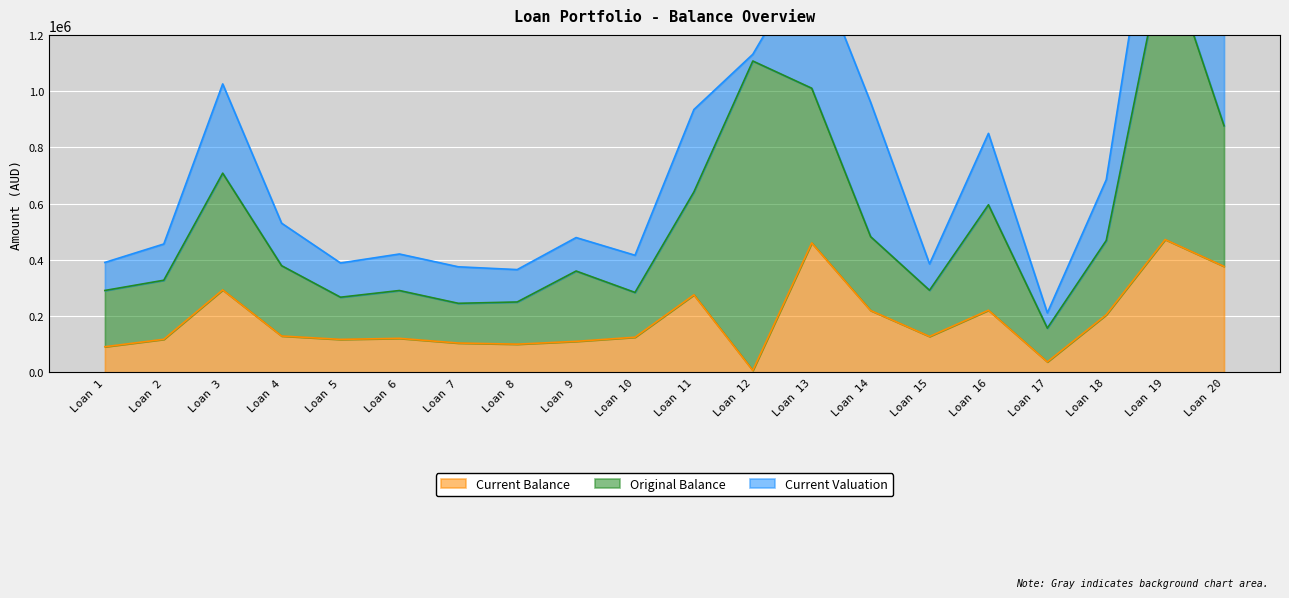

What is the minimum value shown in the chart?

7106.2